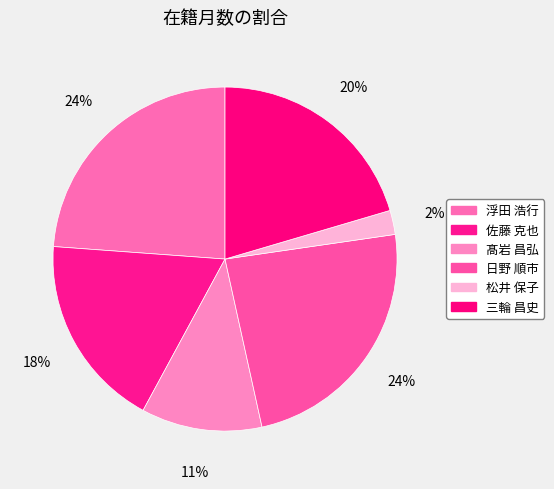

What portion of the pie excludes 浮田 浩行?

76.2%